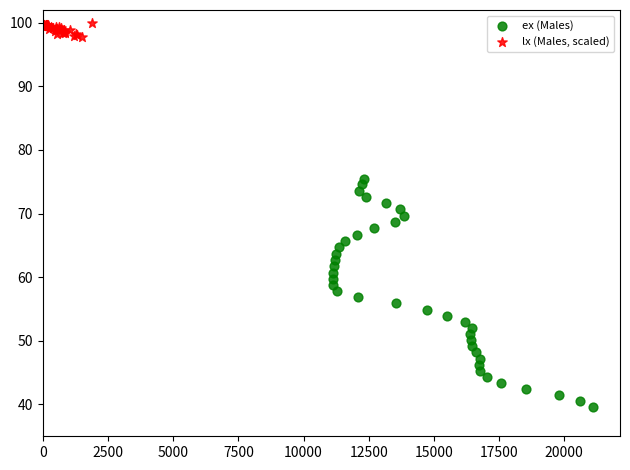

Which series has the widest spread of Y values?

ex (Males)